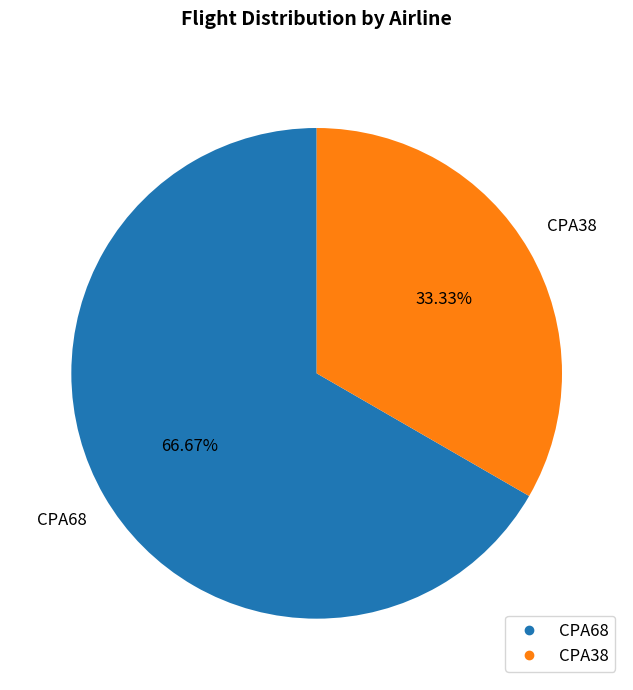

Do CPA38 and CPA68 together represent more than half of the pie?

Yes